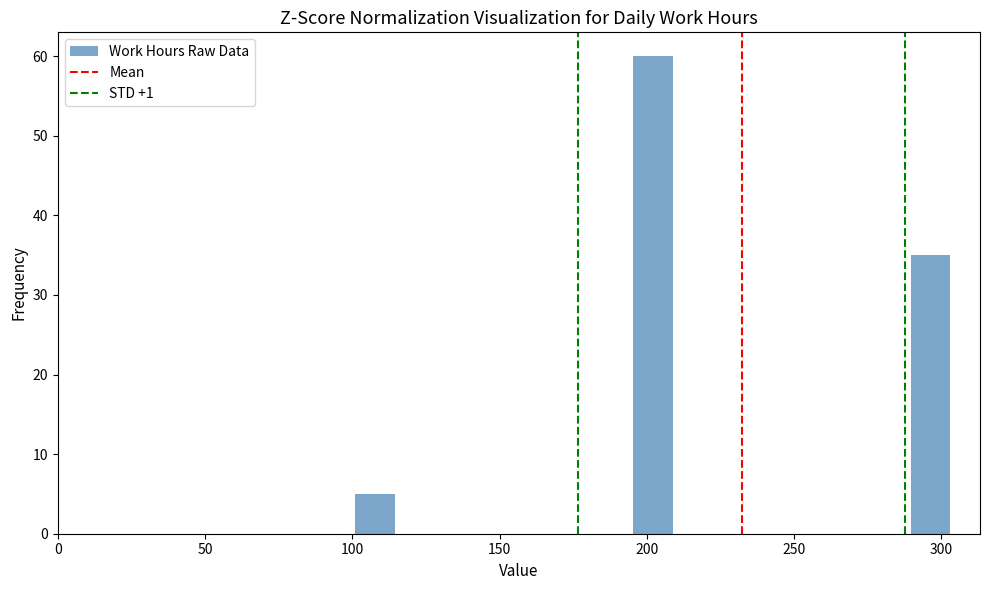

Read against the x-axis, roughly where is the centre of the tallest bar?

200